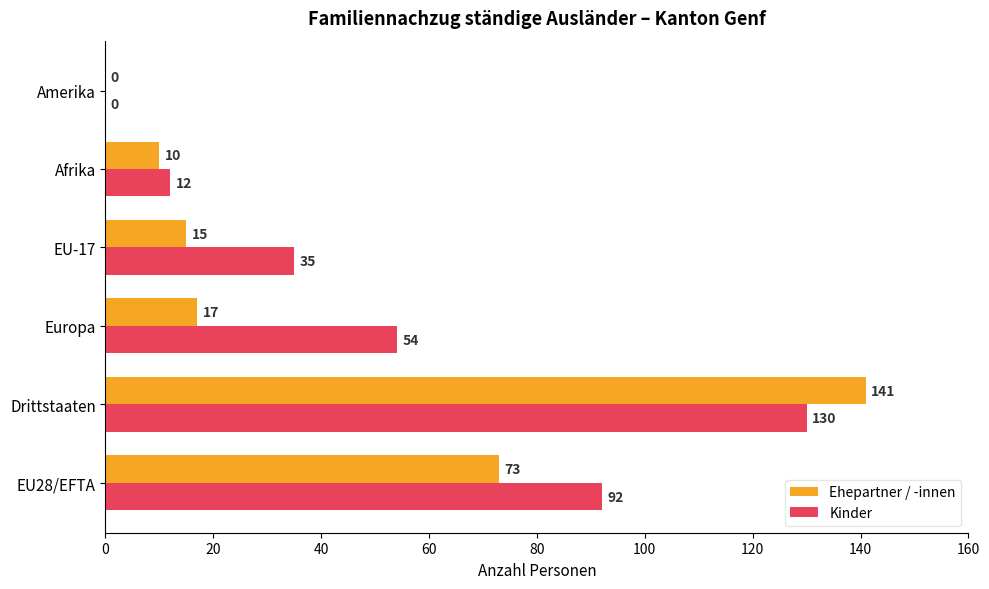

What is the maximum value for Ehepartner / -innen?

141